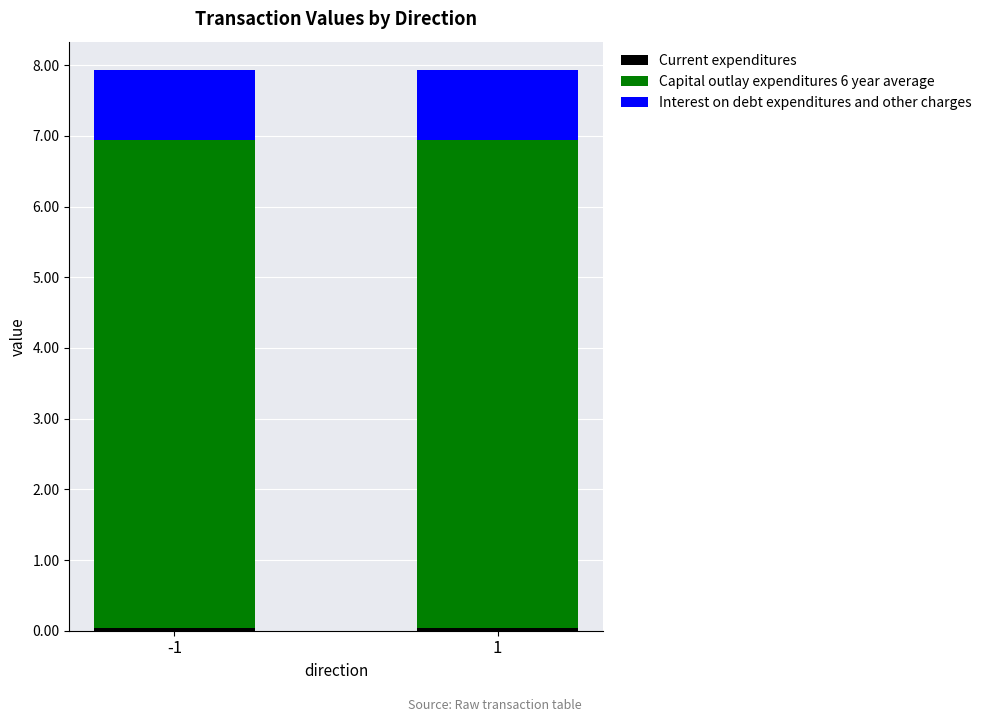

Rank the series at 1 from highest to lowest value.

Capital outlay expenditures 6 year average, Interest on debt expenditures and other charges, Current expenditures